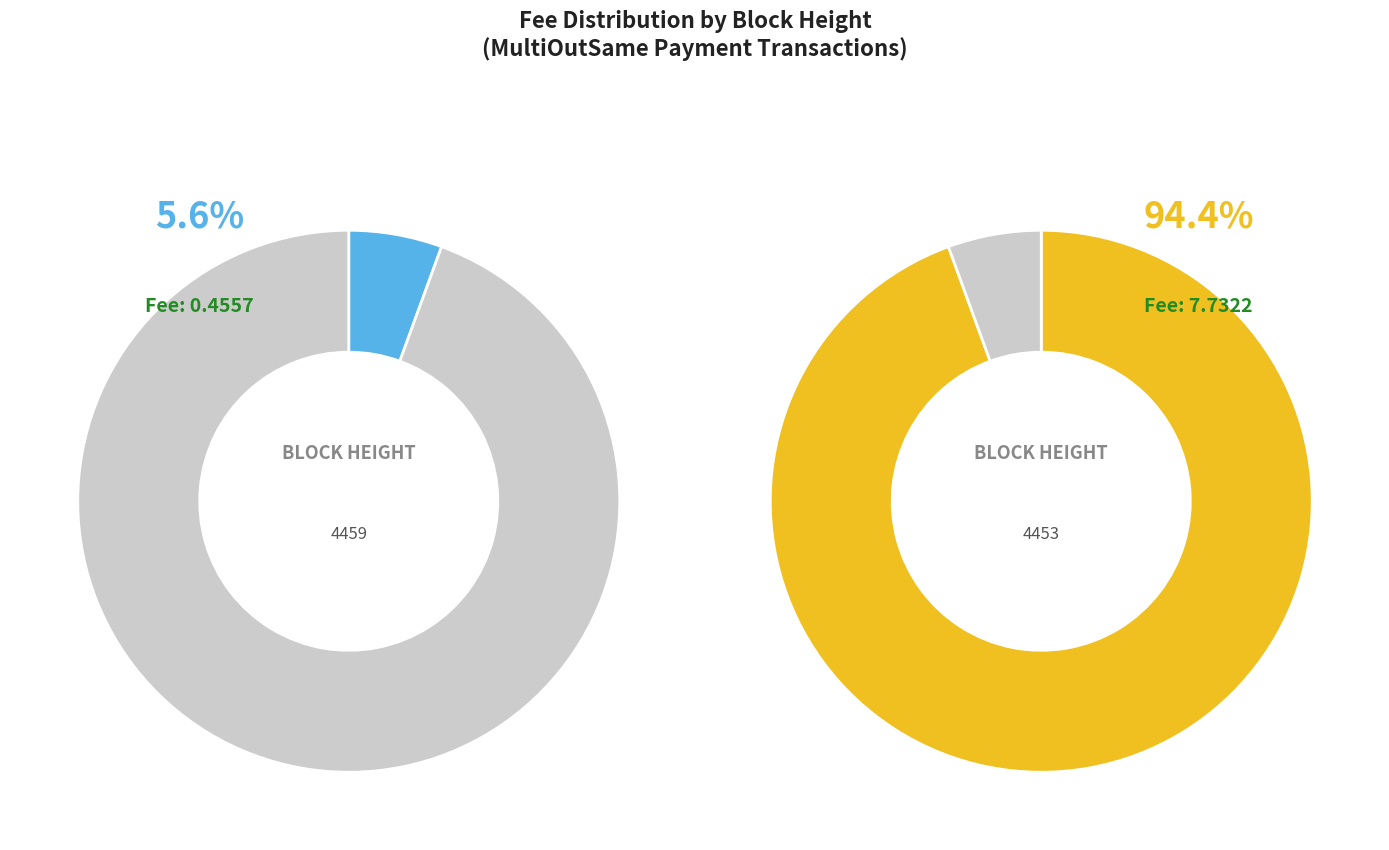

To the nearest percent, what portion does 4453 represent?

94%